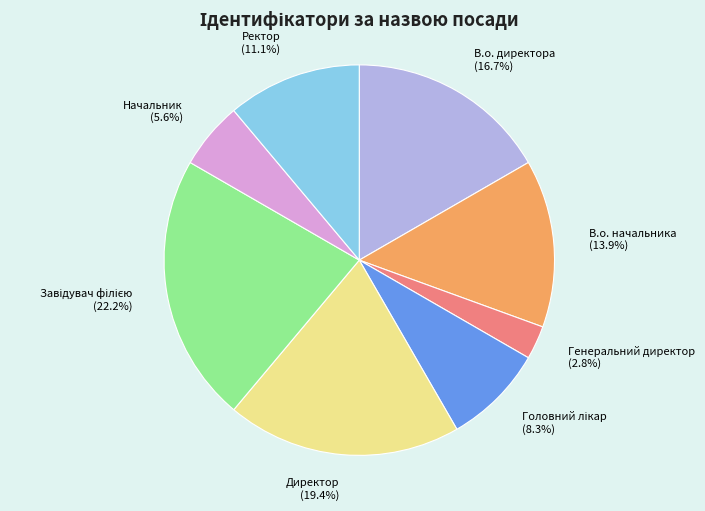

What portion of the pie excludes В.о. директора?

83.3%